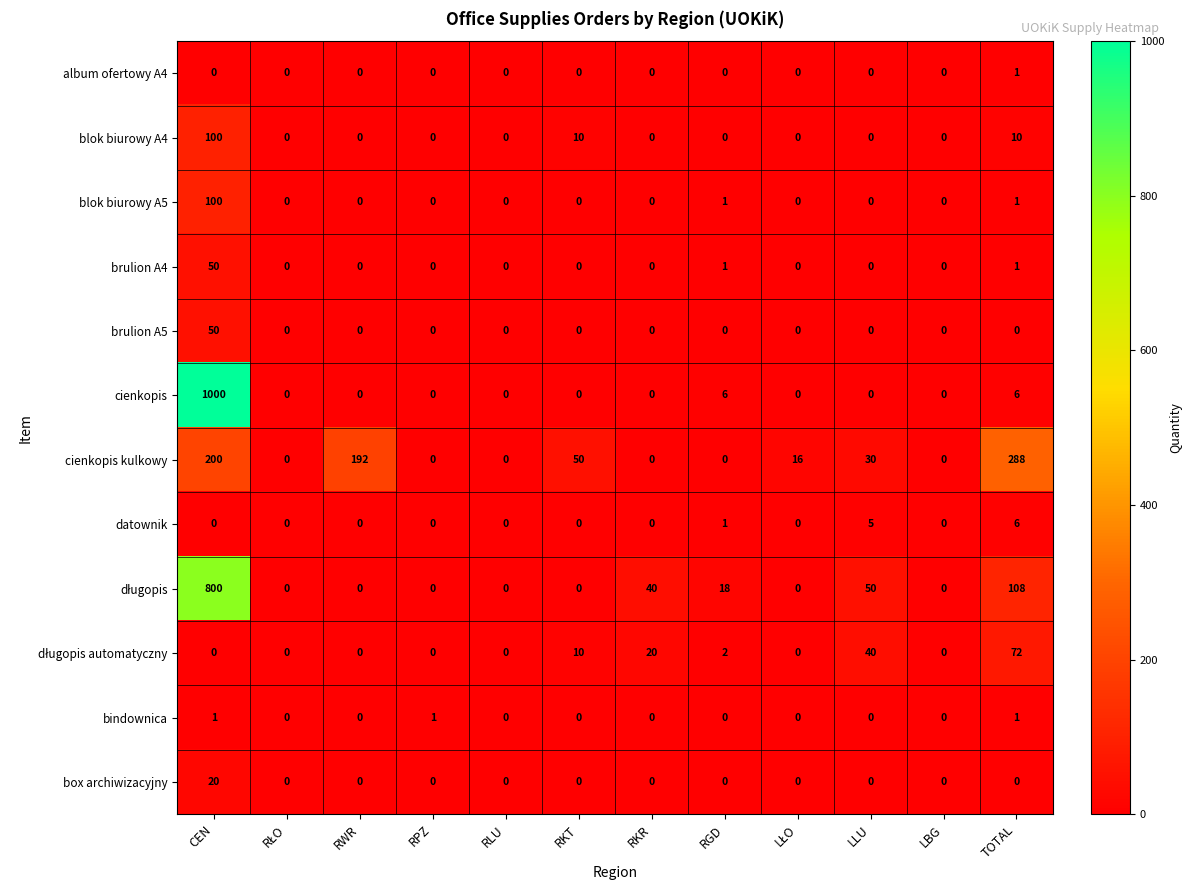

What is the greatest value displayed?

1000